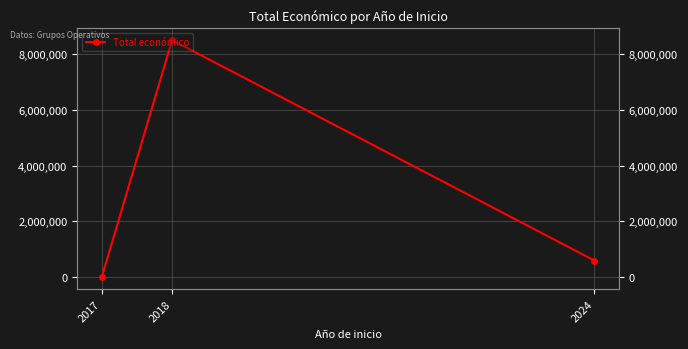

Between 2017 and 2024, which is larger?

2024